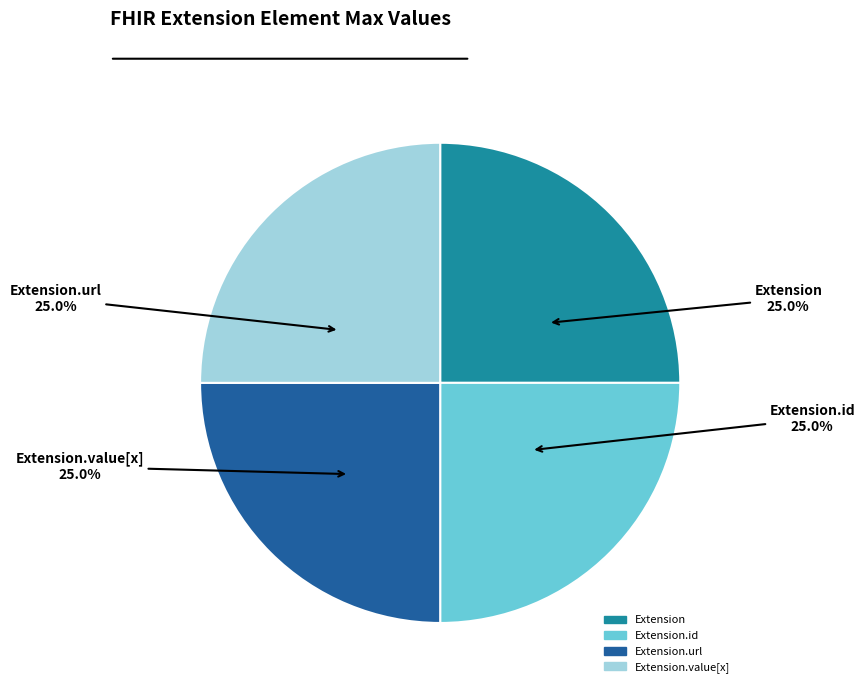

How many slices are in this pie chart?

4